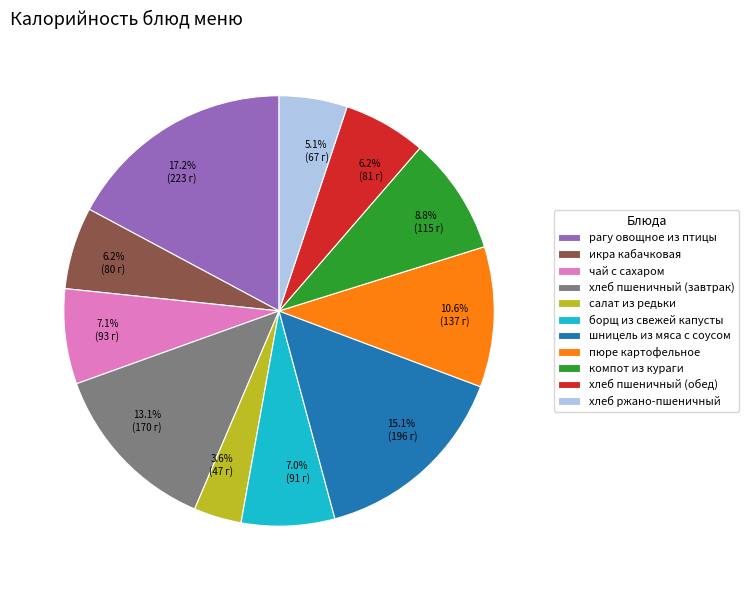

Is хлеб пшеничный (обед) the majority of the pie?

No